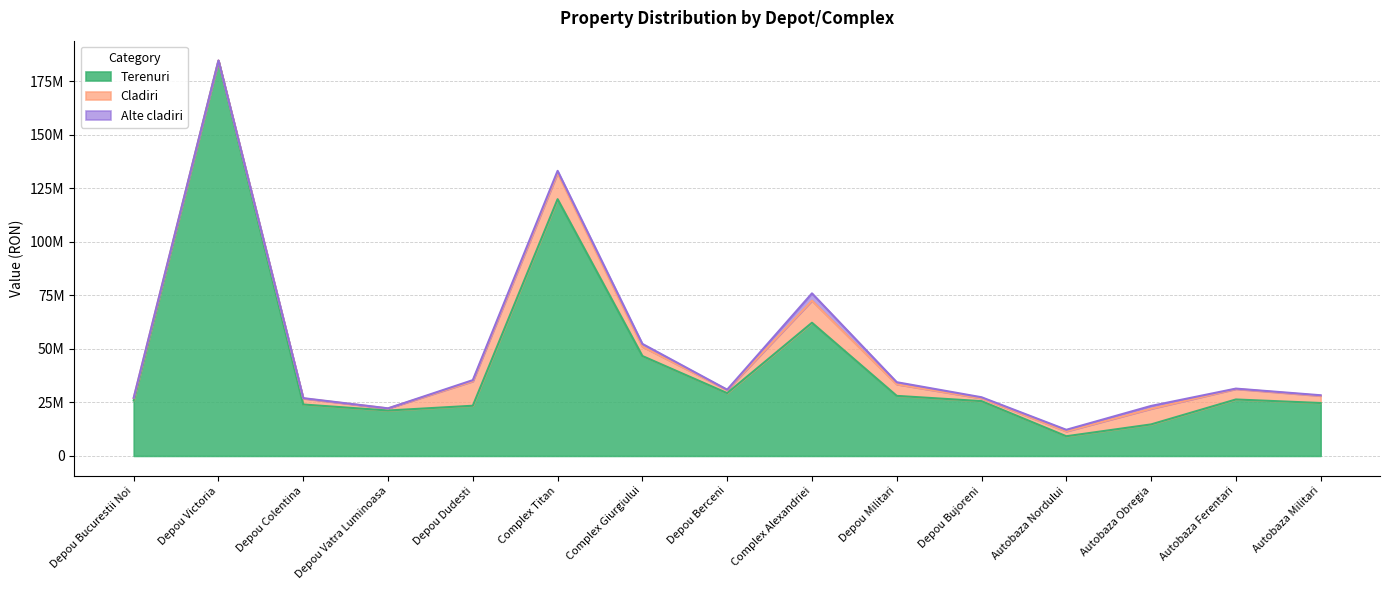

Reading left to right, list all the values displayed in this chart.

Terenuri: 25930900.0	184577160.0	24036500.0	21225700.0	23460900.0	119991300.0	46695900.0	29346900.0	62251500.0	28069800.0	25606800.0	9199100.0	14734600.0	26386500.0	24736200.0
Cladiri: 1098263.3	232065.5	2807589.7	974098.4	11433993.1	12189585.8	4371159.7	1478196.0	10330937.3	5400943.1	1332985.6	2285424.6	7316160.8	4901573.1	3346790.4
Alte cladiri: 127796.2	24827.7	162467.1	38617.2	535504.1	1054902.1	1295880.9	141547.0	3404671.3	985352.9	485706.0	736671.3	1321009.0	177507.4	276143.4